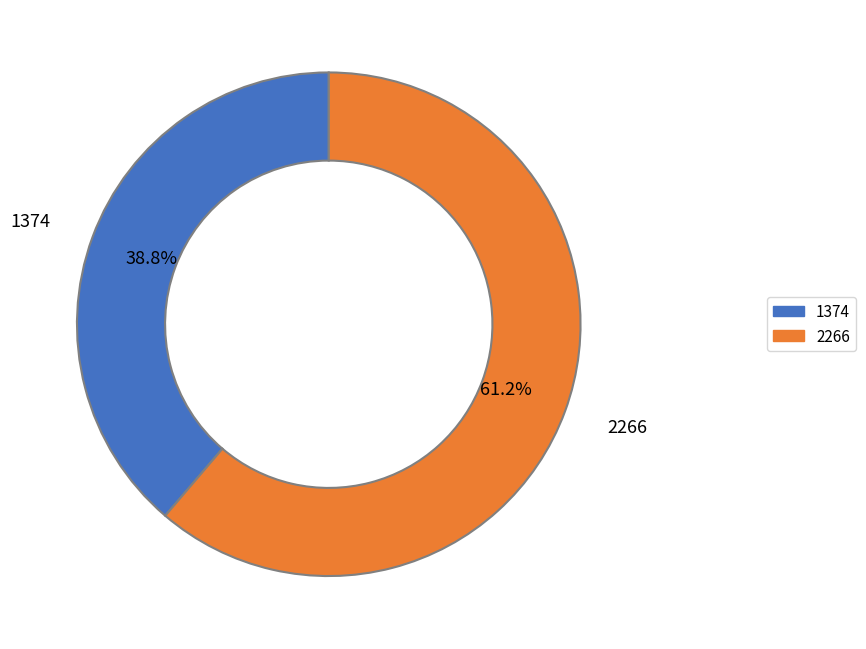

True or false: 1374 accounts for 27% of the total.

False